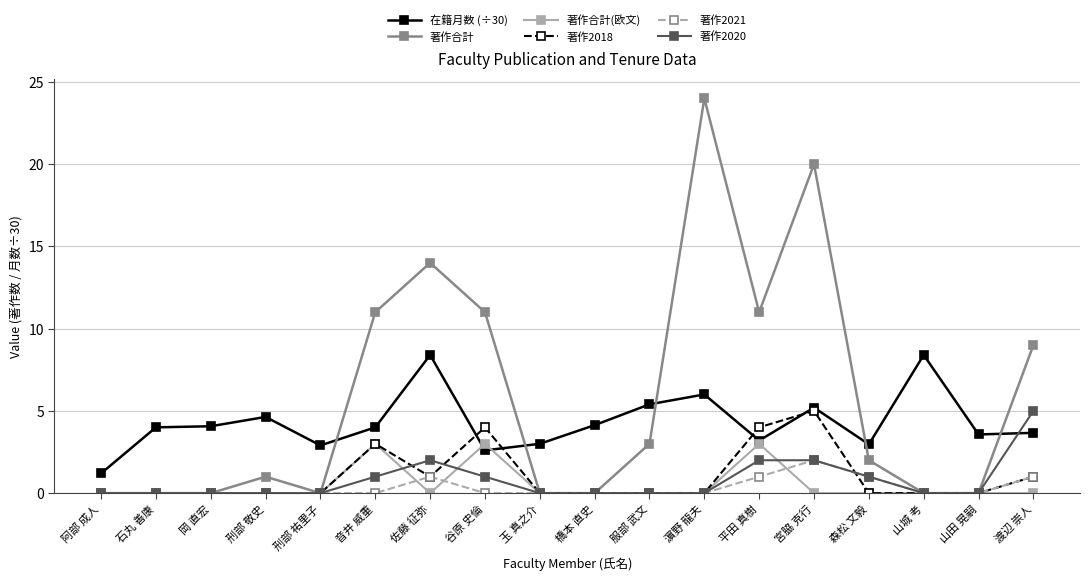

What is the difference between the 著作2018 values at 谷原 史倫 and 橋本 直史?

4.0